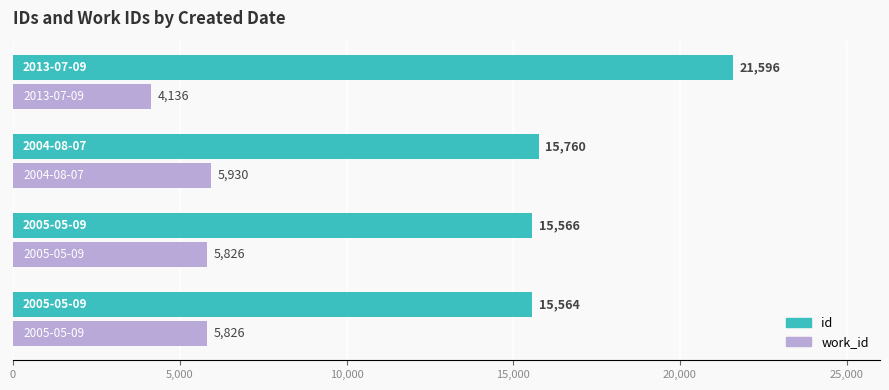

Which series has the largest total across all categories?

id